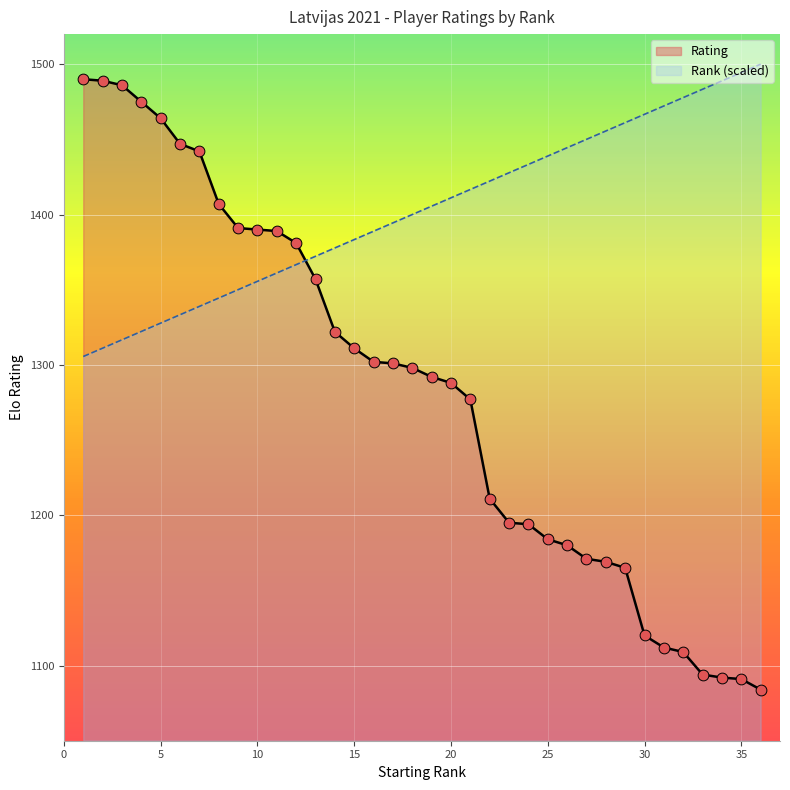

Which series has the widest spread of Y values?

Rating